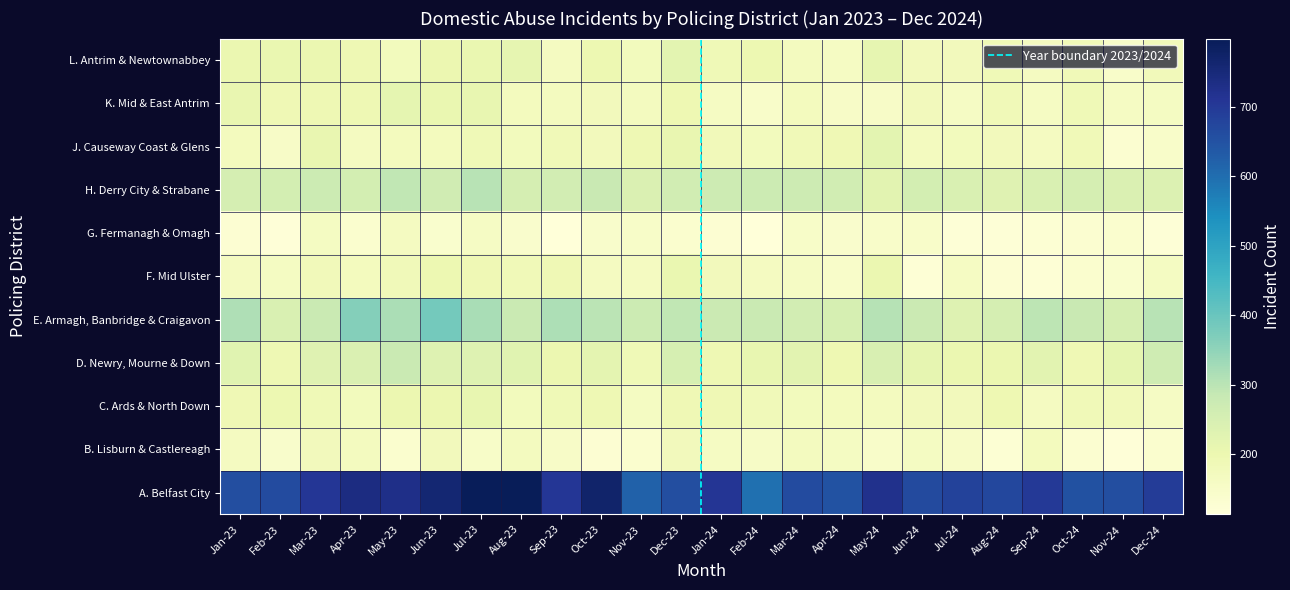

Rank the series by their maximum value, from lowest to highest.

G. Fermanagh & Omagh, B. Lisburn & Castlereagh, F. Mid Ulster, C. Ards & North Down, K. Mid & East Antrim, J. Causeway Coast & Glens, L. Antrim & Newtownabbey, D. Newry, Mourne & Down, H. Derry City & Strabane, E. Armagh, Banbridge & Craigavon, A. Belfast City